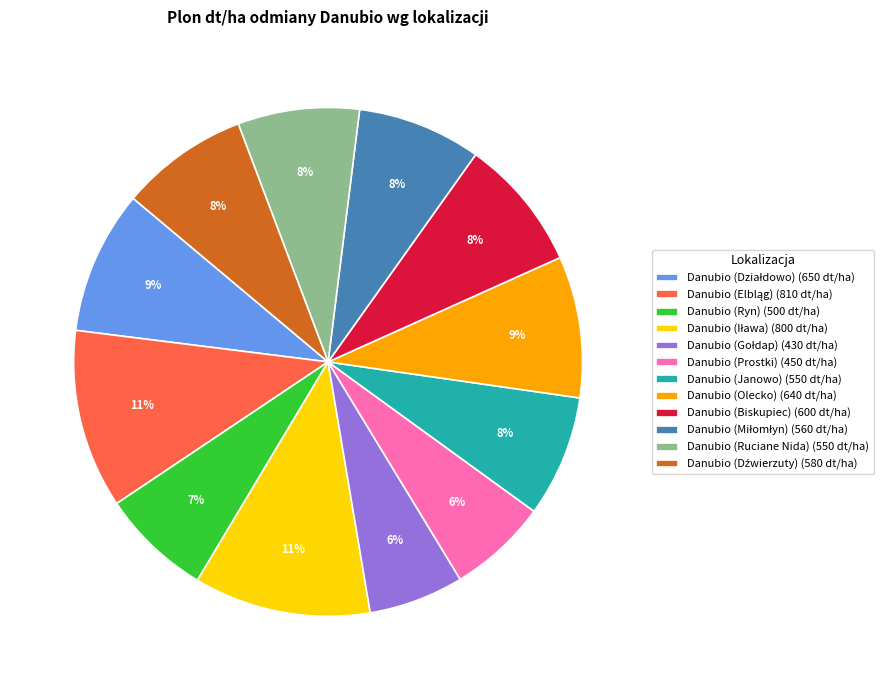

Is there a majority slice in this chart?

No